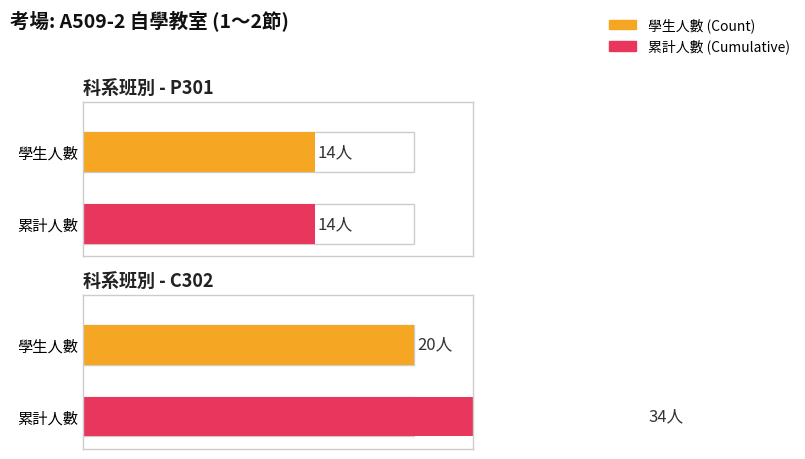

Is it true that C302 equals 31 at C302?

False